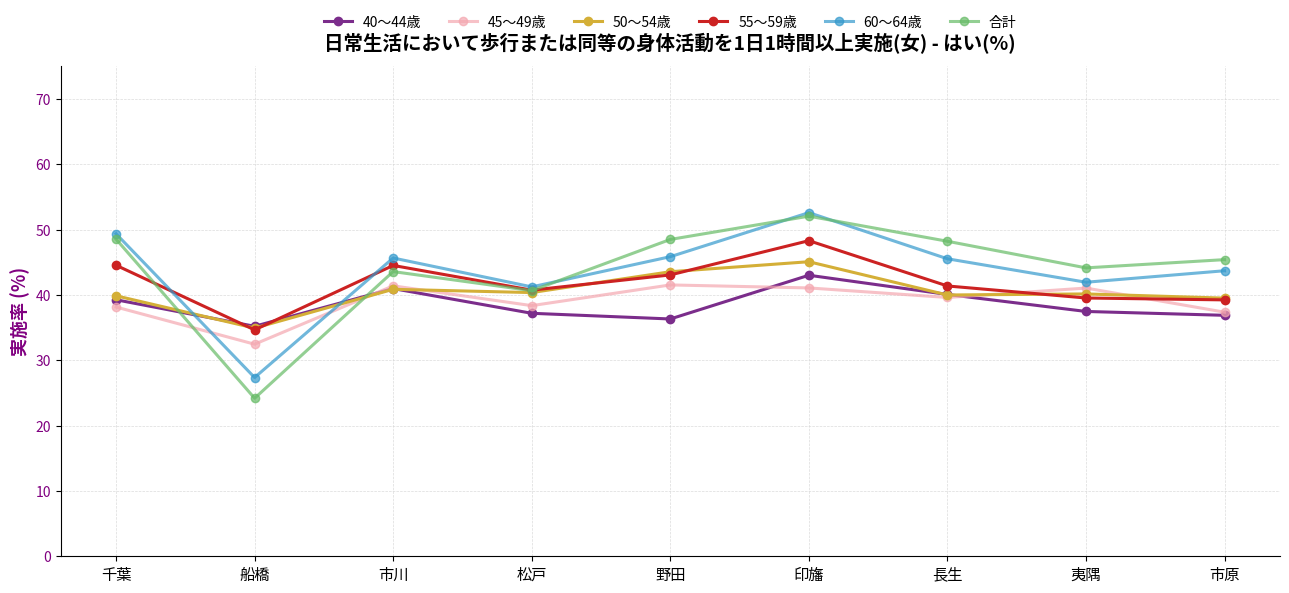

What position from the left is 長生?

7